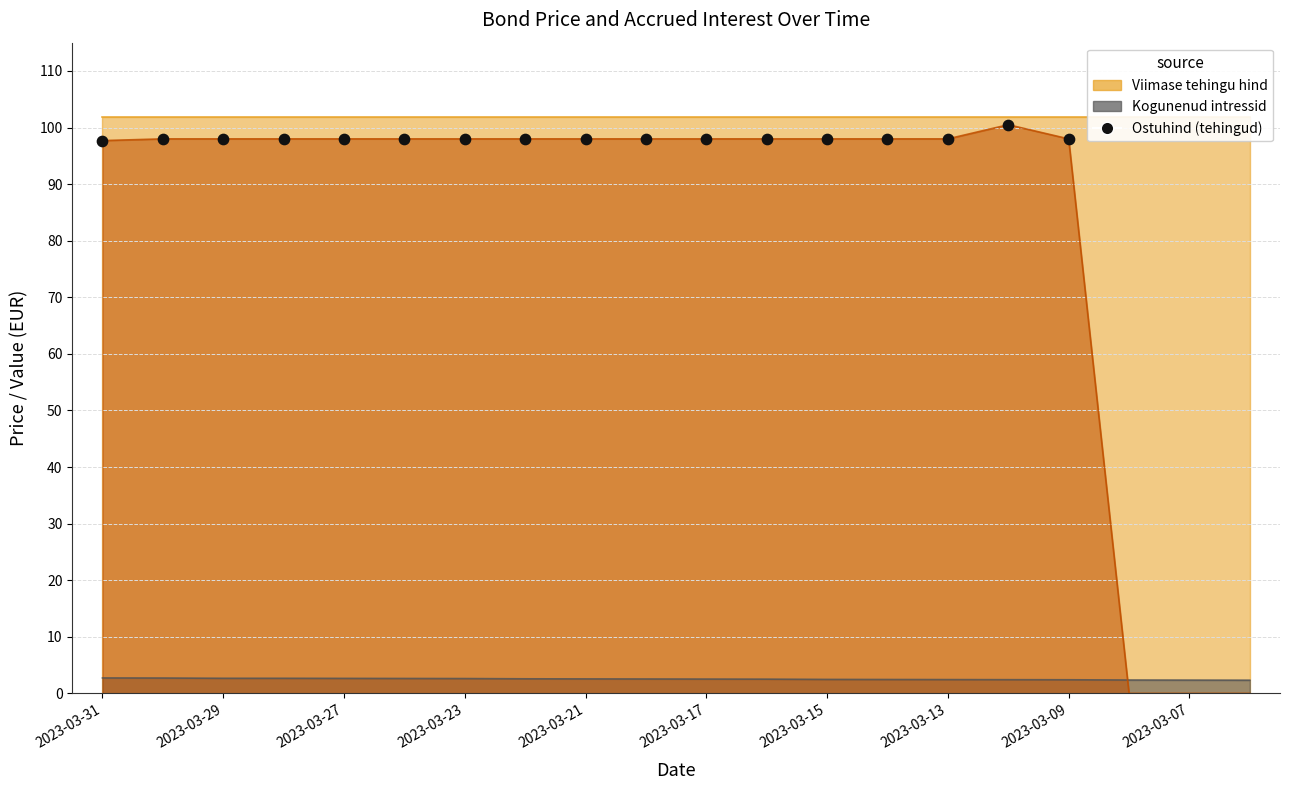

Which has a higher value, 2023-03-27 or 2023-03-23?

2023-03-27